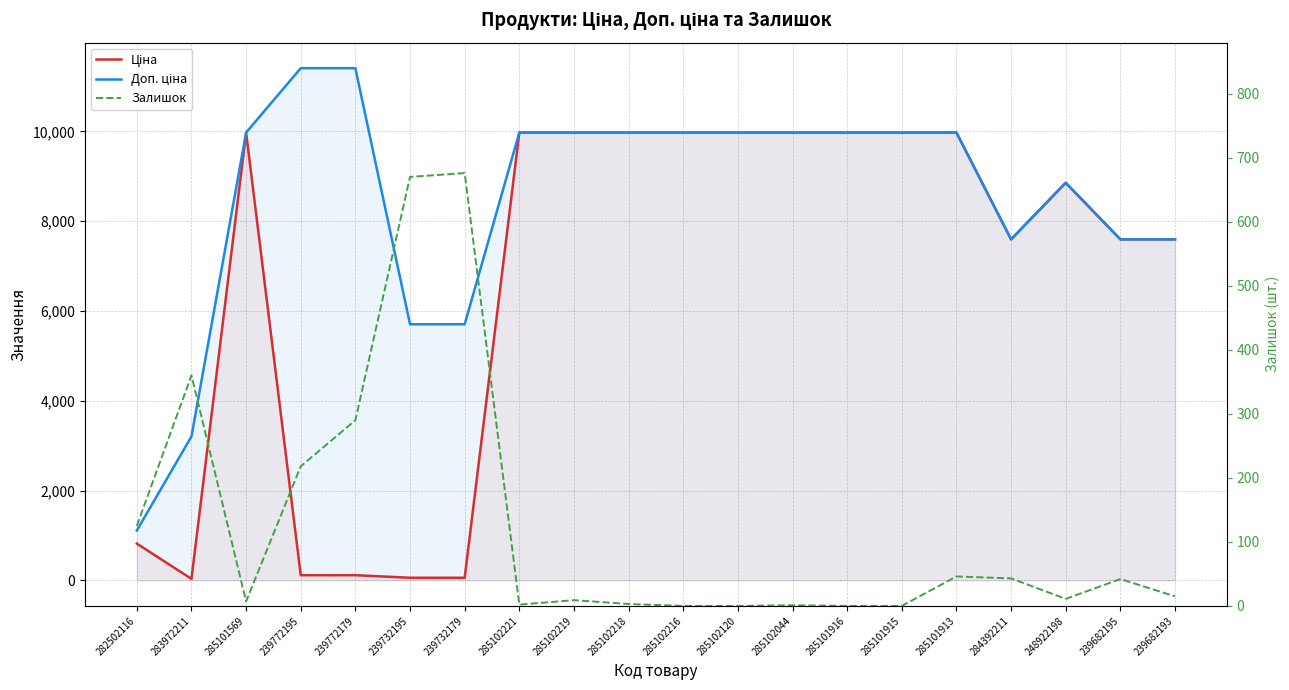

How many lines are shown in the chart?

3